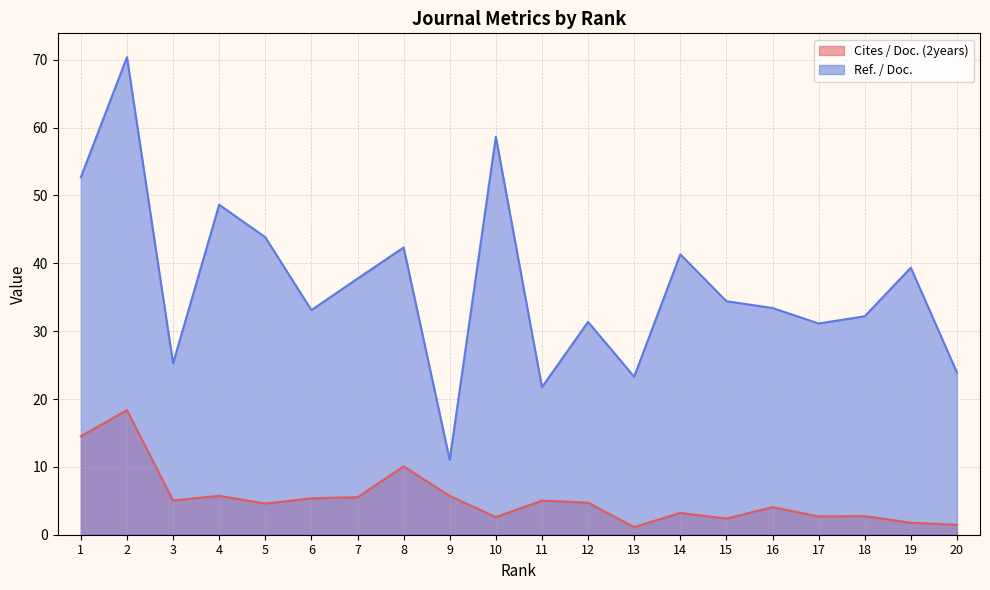

At which category does Cites / Doc. (2years) reach its first local valley?

3